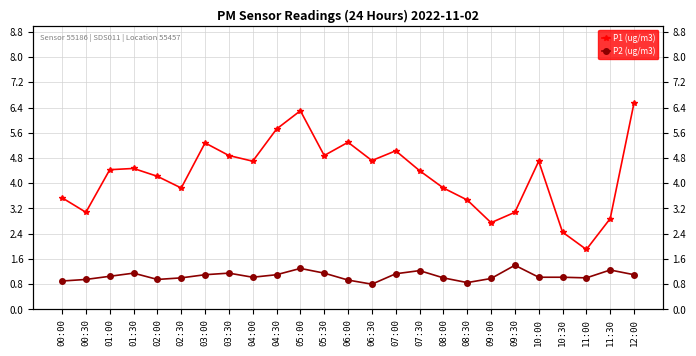

Does the chart display data point markers on the line(s)?

Yes